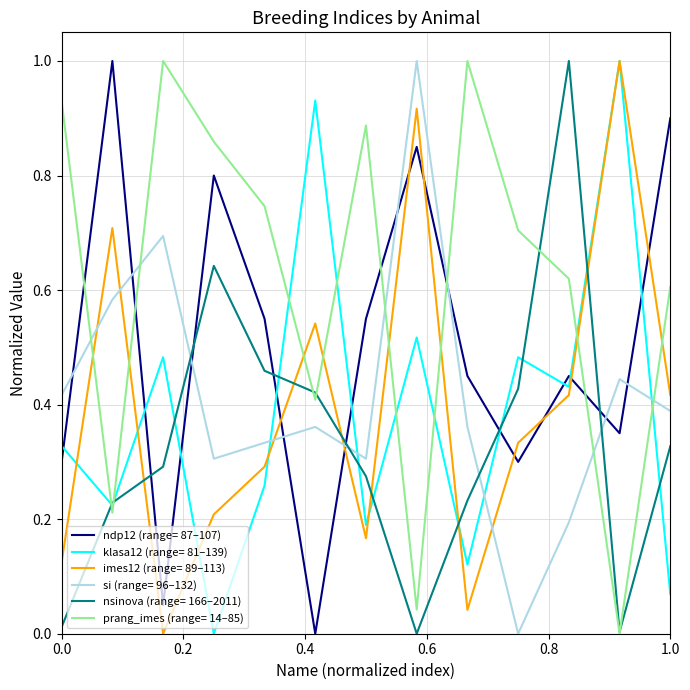

After their last crossing, which series has the higher values: prang_imes (range= 14–85) or ndp12 (range= 87–107)?

ndp12 (range= 87–107)